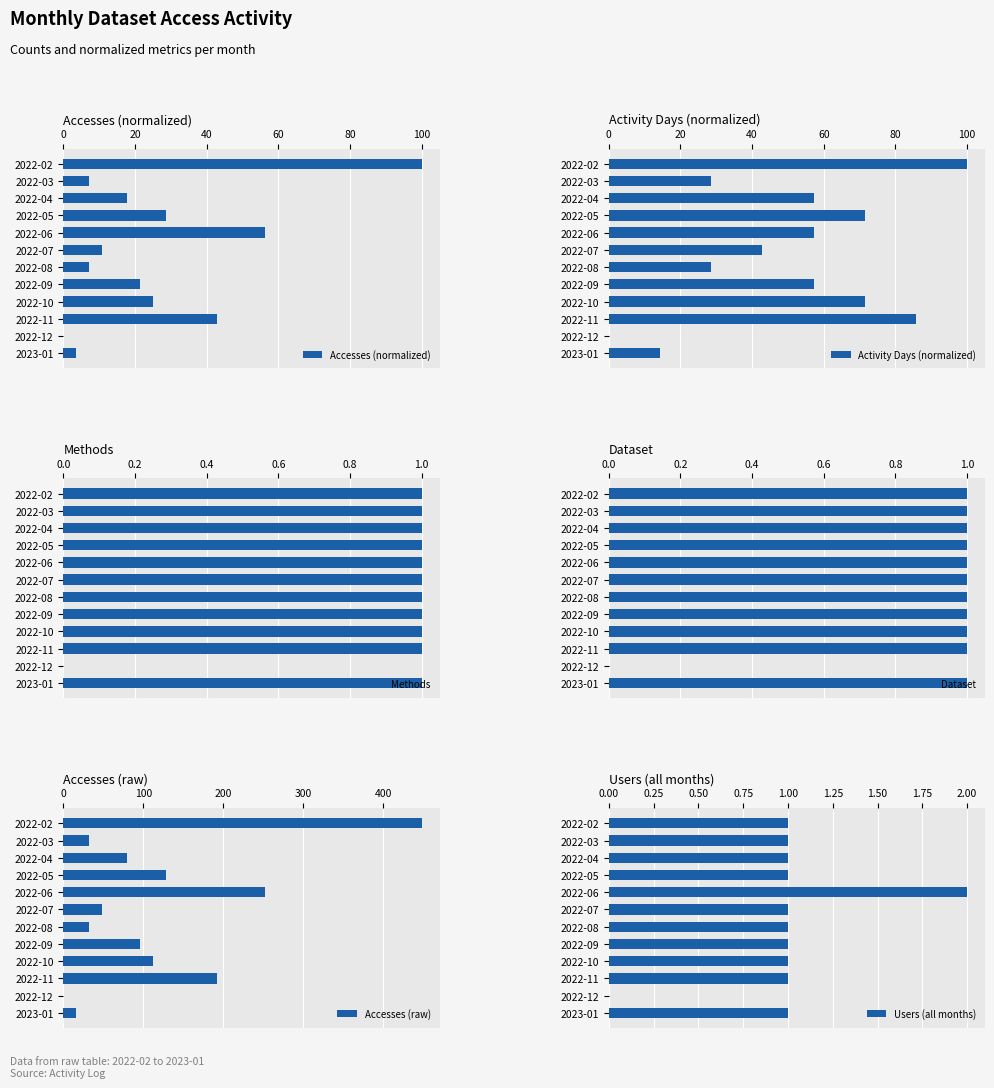

Which category has the highest value in the Accesses (normalized) series?

2022-02